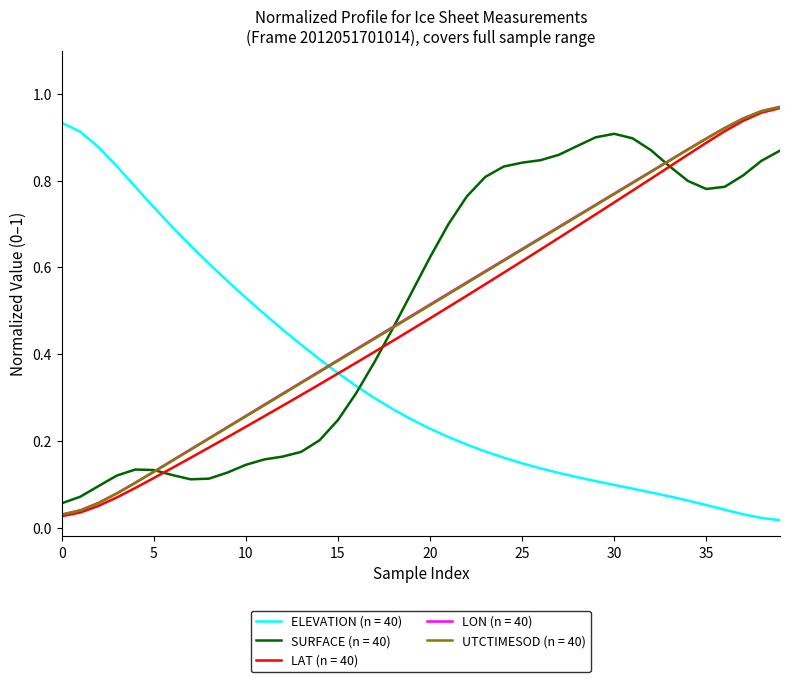

How many times do LON (n = 40) and ELEVATION (n = 40) cross each other?

1